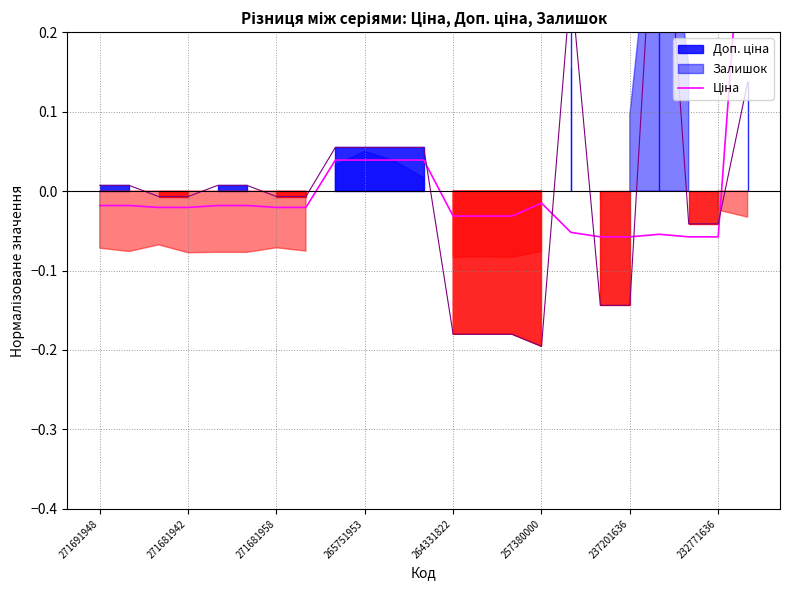

The chart shows a value of -0.0 at 14. True or false?

False